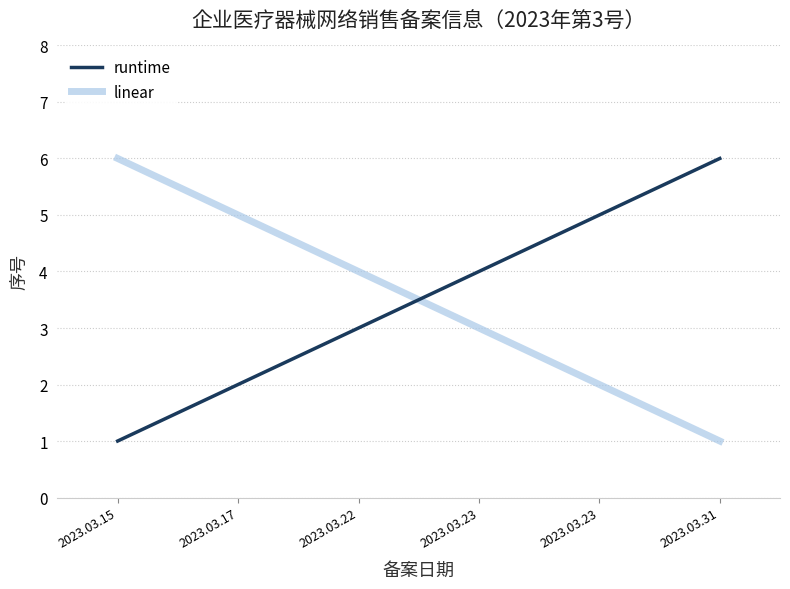

What is the total value across all series at 2023.03.23?

7